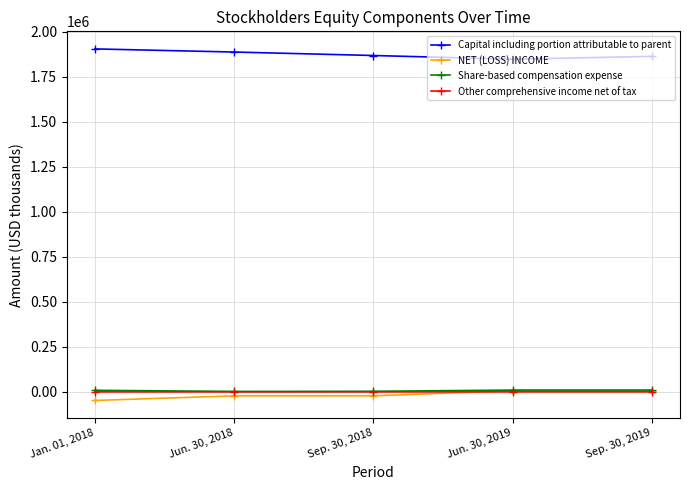

What is the label of the 2nd point from the right?

Jun. 30, 2019